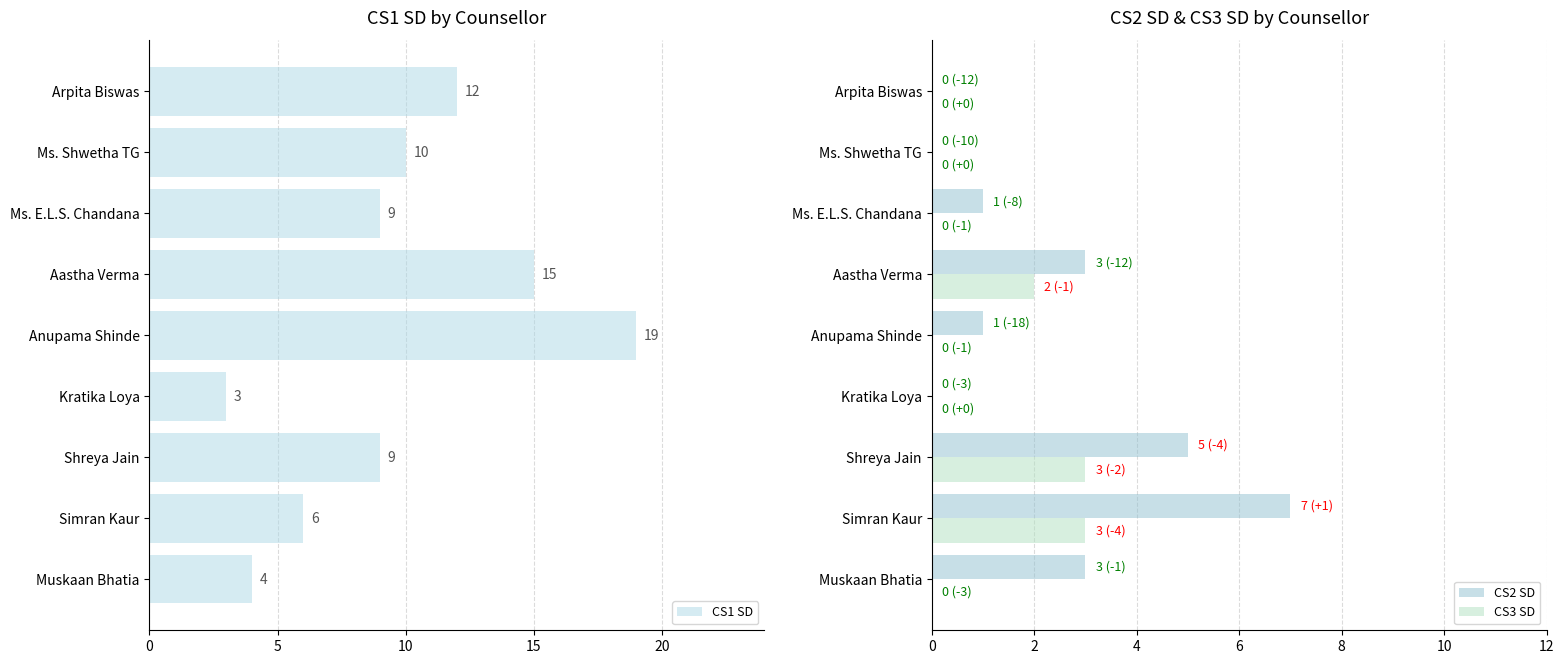

Is it true that CS2 SD equals 0 at Ms. Shwetha TG?

True